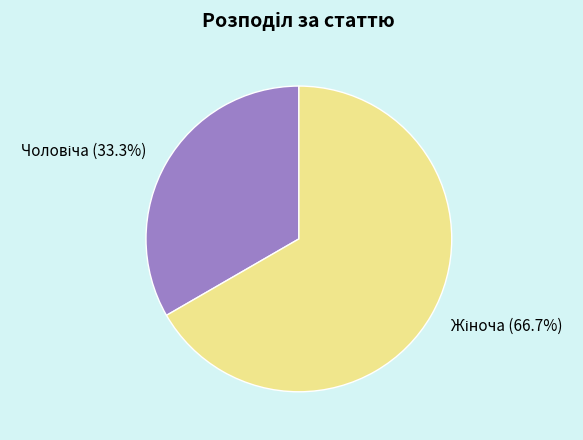

Is there any slice that represents more than half of the pie?

Yes